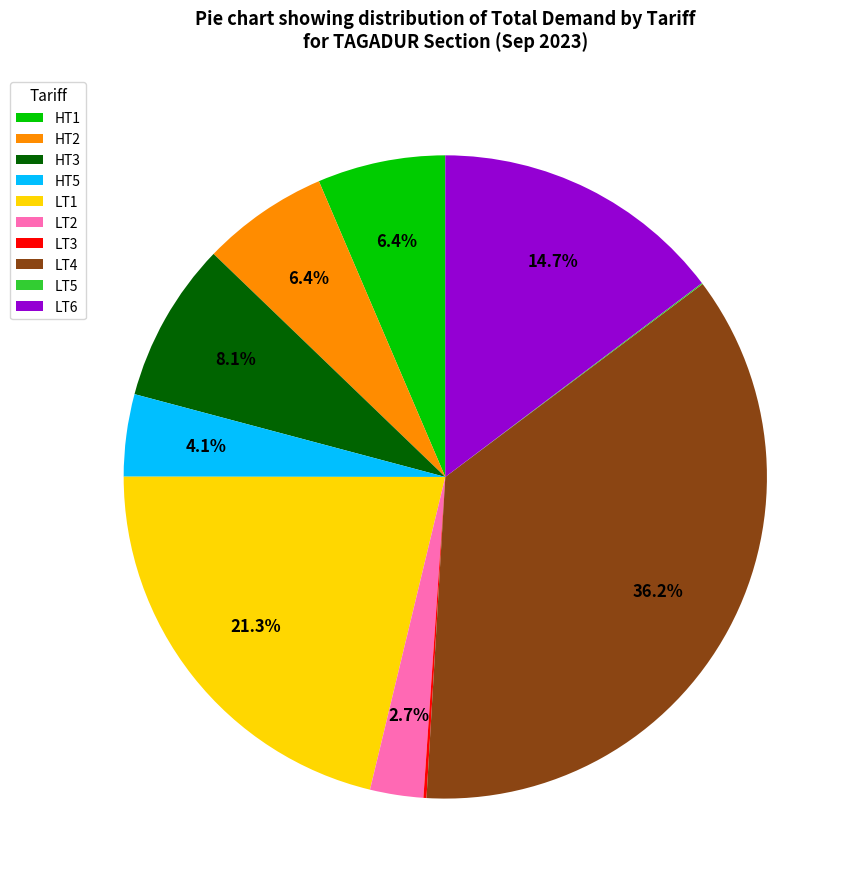

To the nearest percent, what is the difference between the largest and smallest slice percentages?

36%